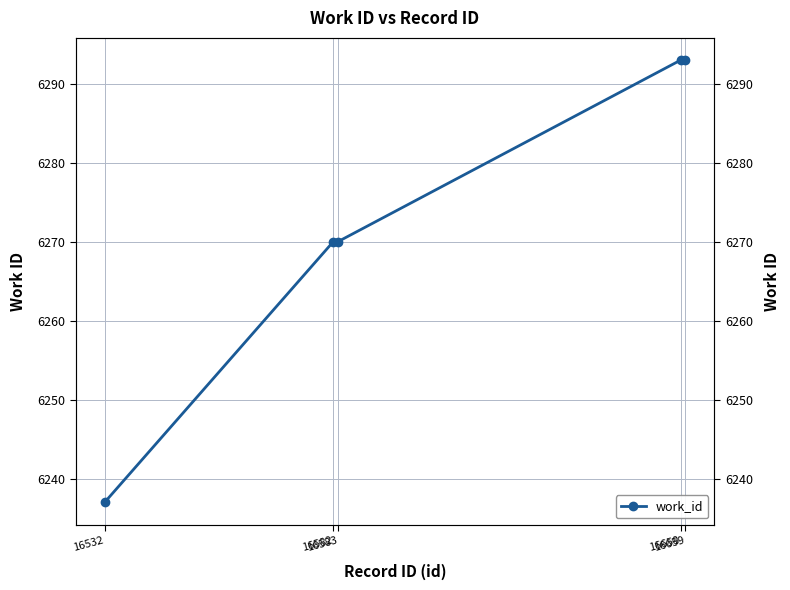

What is the smallest value displayed?

6237